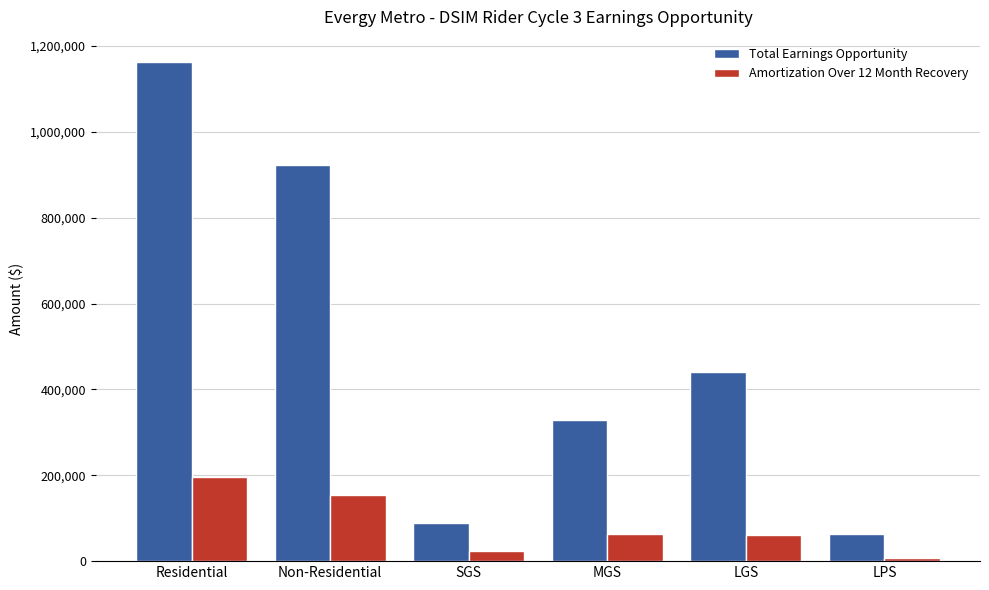

What is the greatest value displayed?

1163217.7